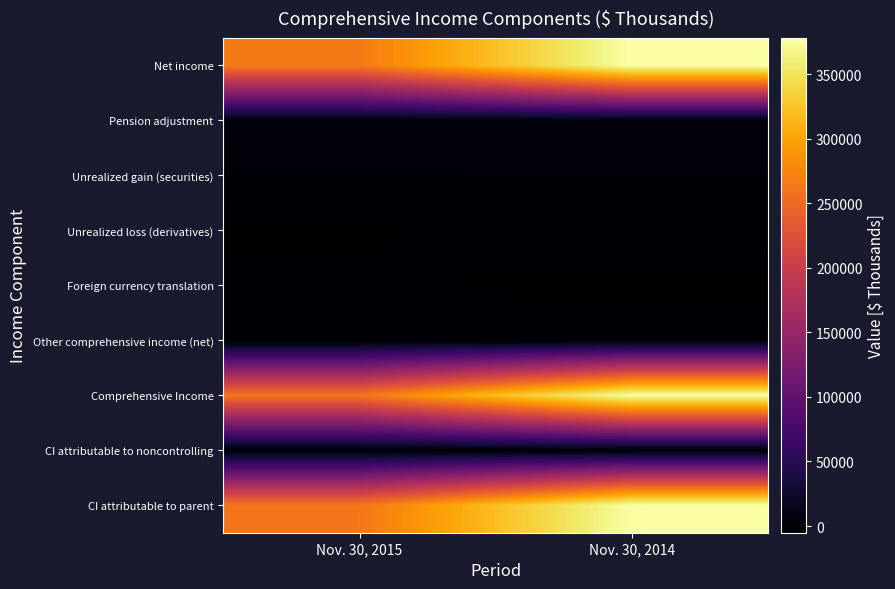

Which series has the largest total across all categories?

Net income